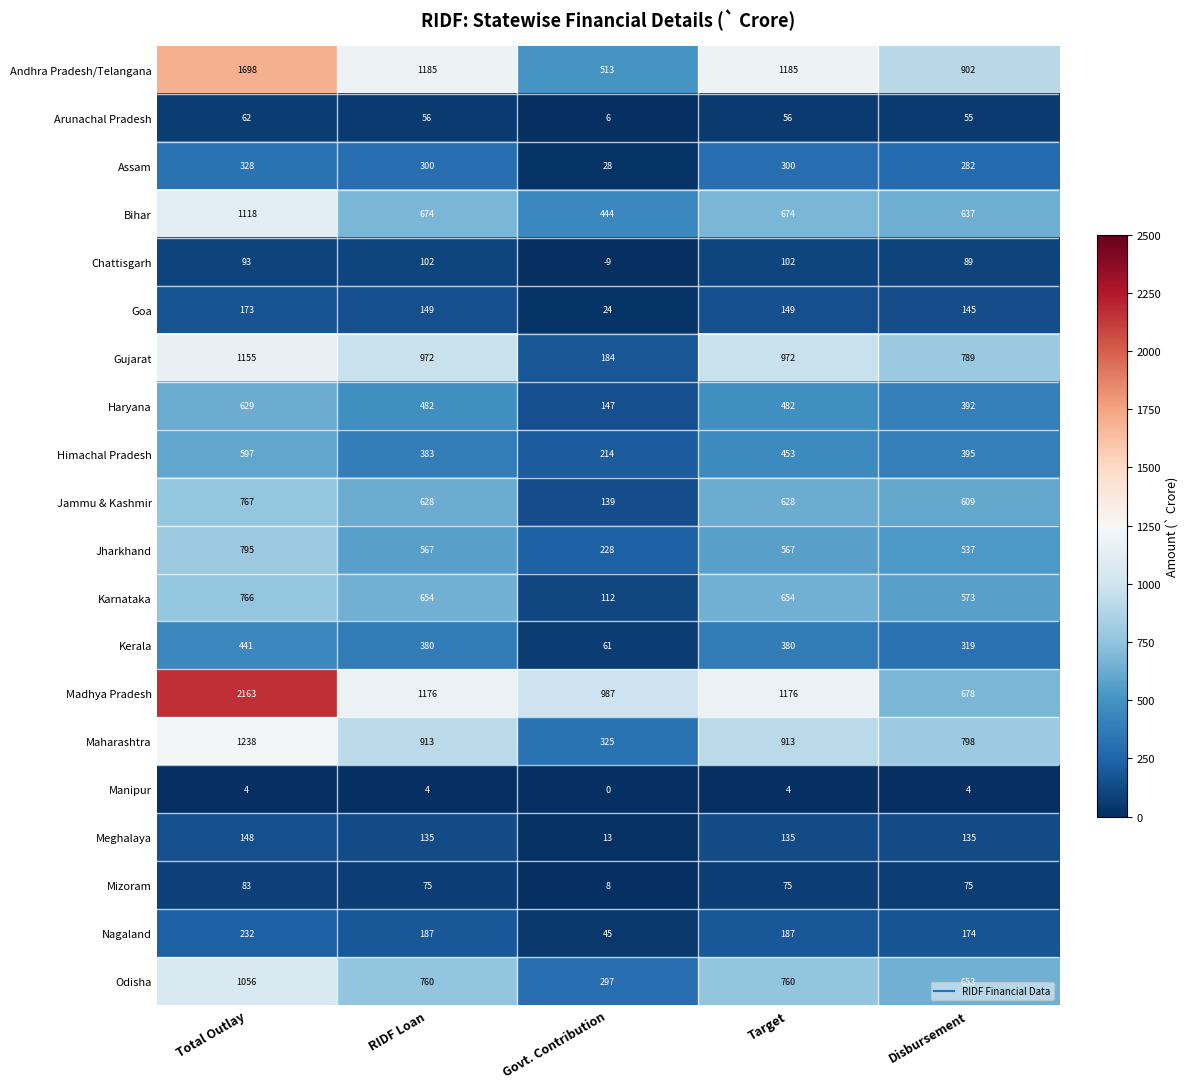

How many data points does each series have?

5